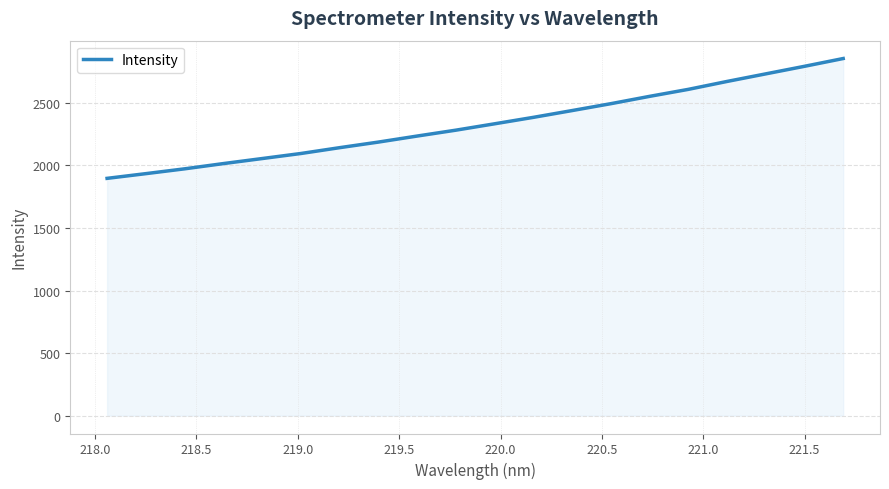

What is the minimum value shown in the chart?

1897.1